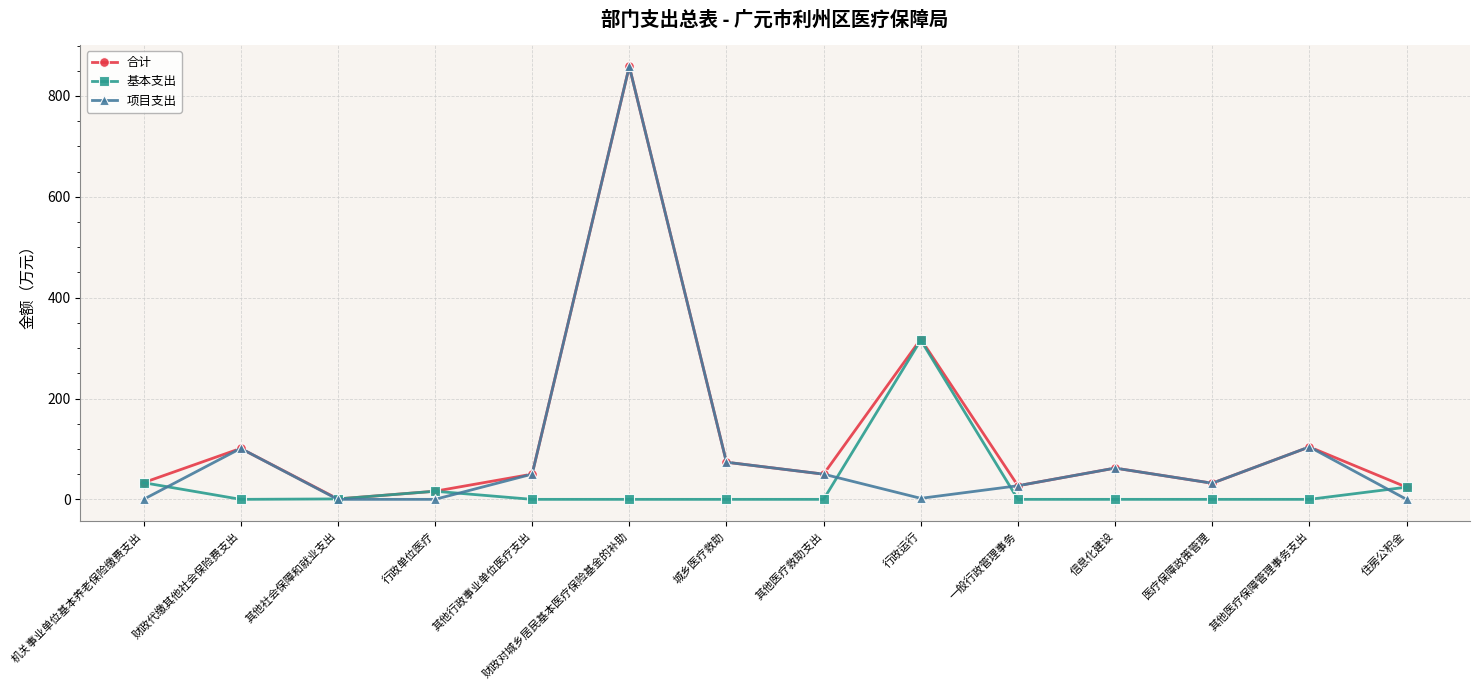

What position from the right is 其他医疗保障管理事务支出?

2